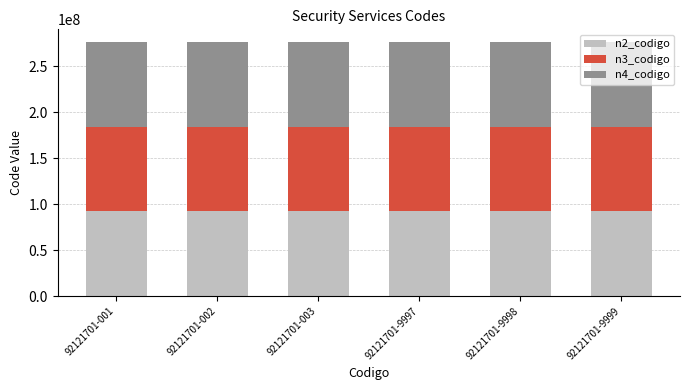

What is the highest value of the n2_codigo series?

92120000